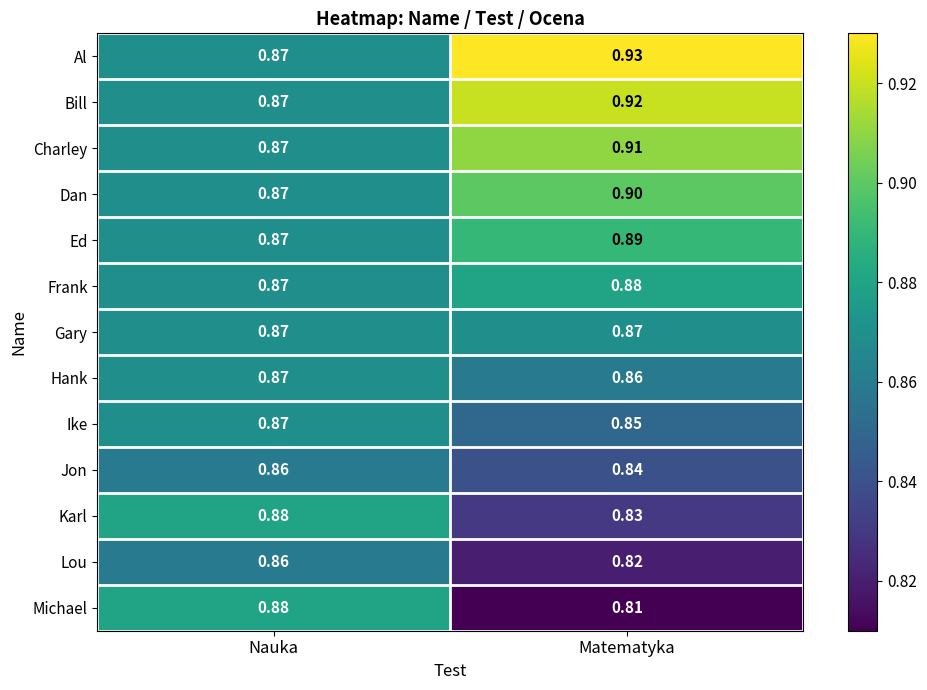

At Matematyka, list the series in order from smallest to largest.

Michael, Lou, Karl, Jon, Ike, Hank, Gary, Frank, Ed, Dan, Charley, Bill, Al